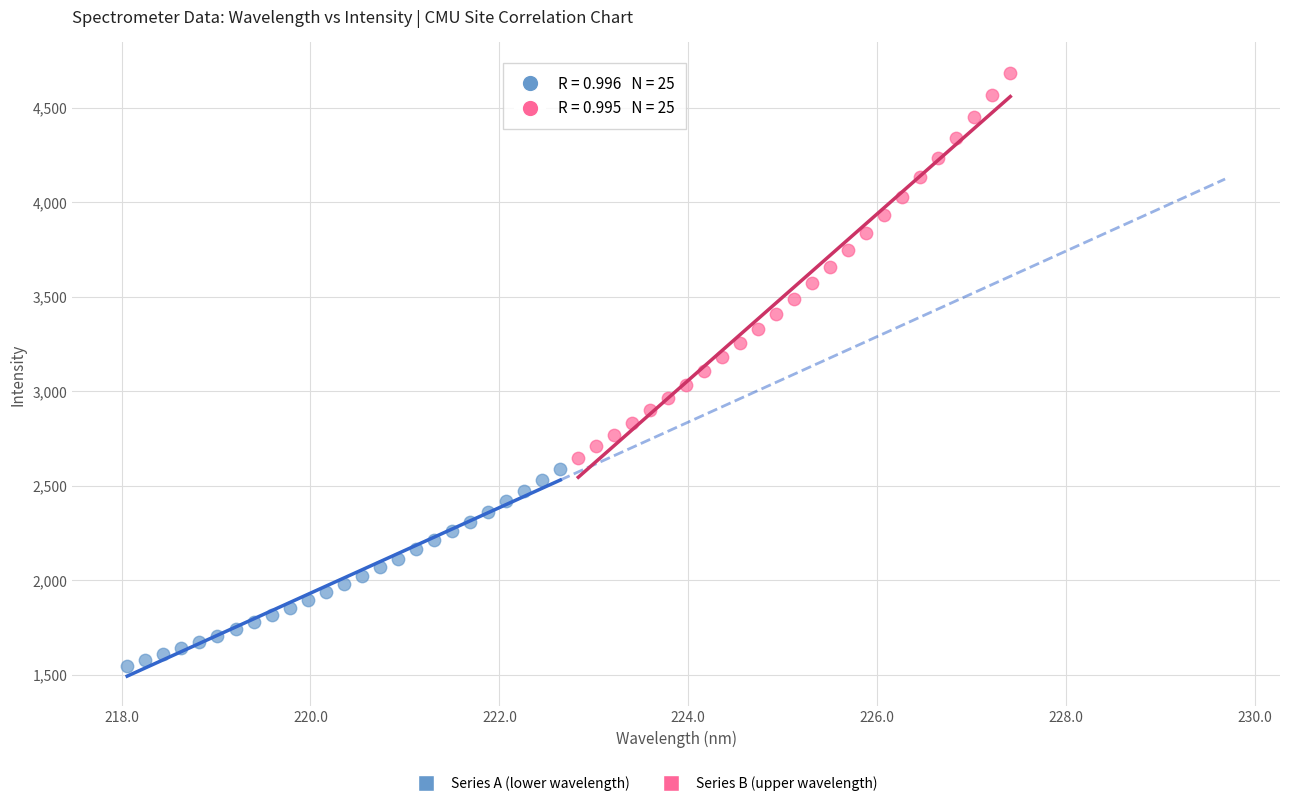

Which series reaches the minimum Y coordinate?

Series A (lower wavelength)